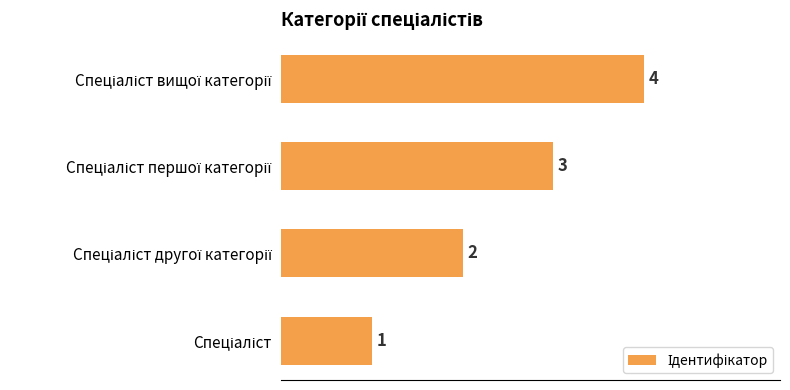

How many values are between 2 and 4?

3